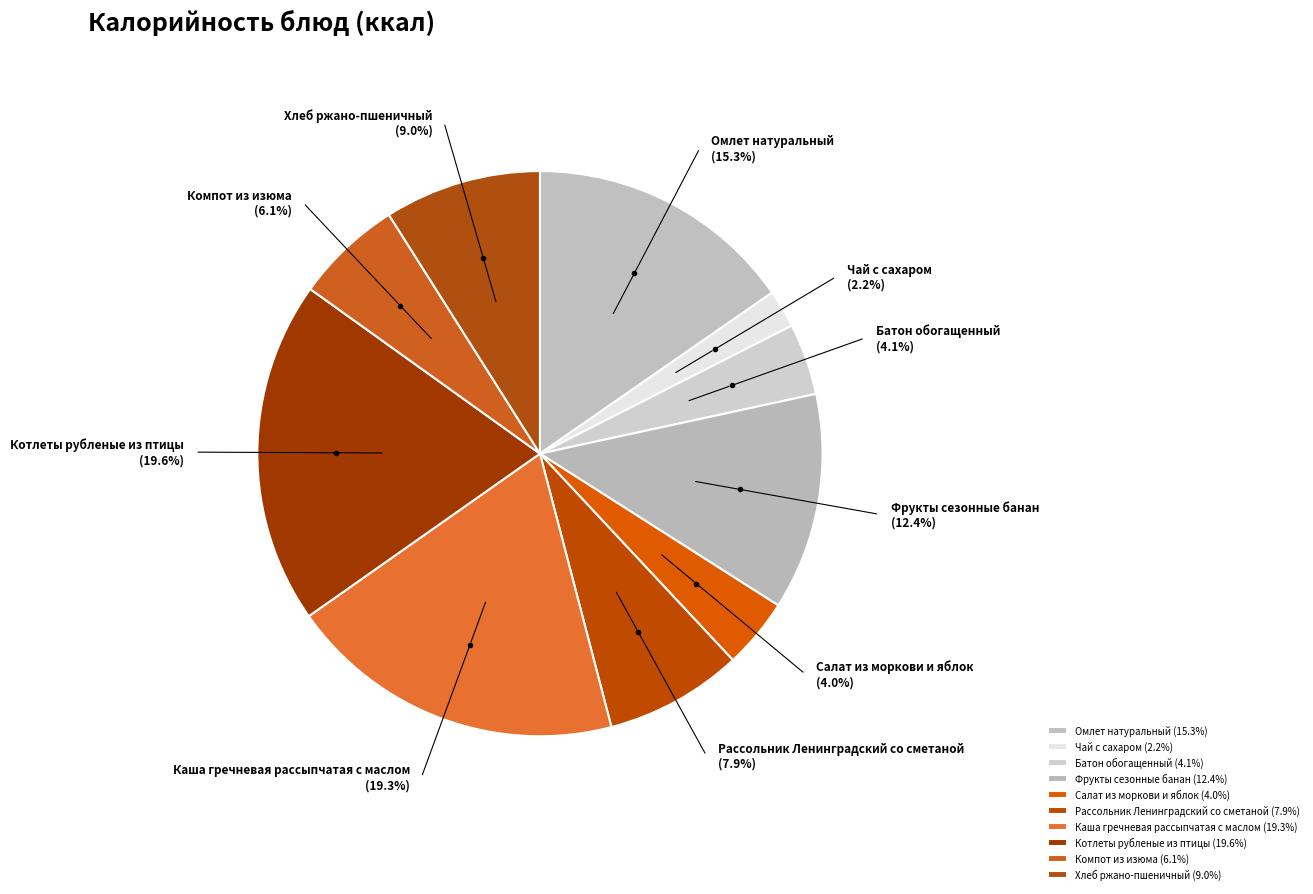

What percentage is NOT represented by Омлет натуральный?

84.7%